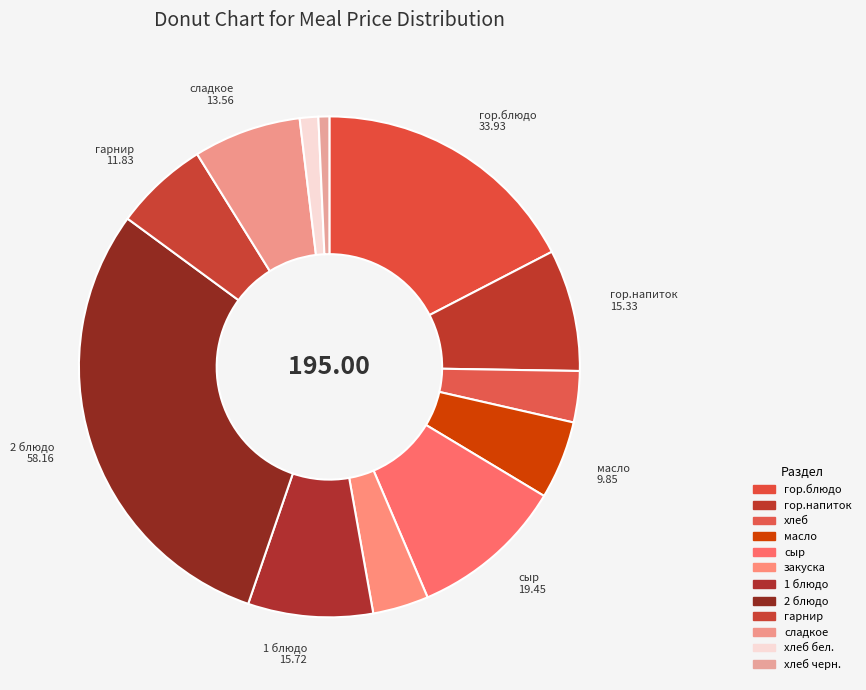

How many slices are in this pie chart?

12